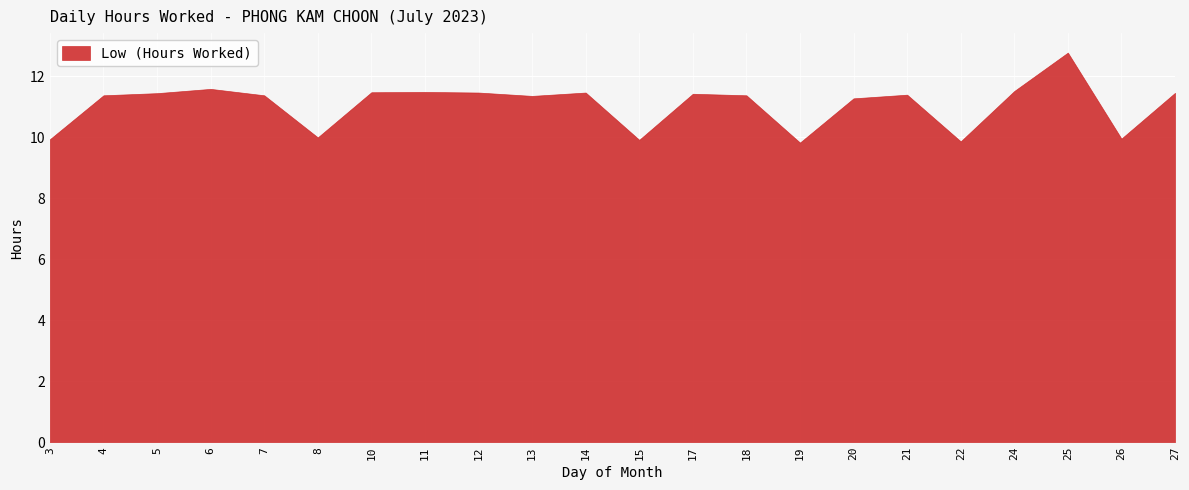

Is it true that the value at 27 is 11.4?

True